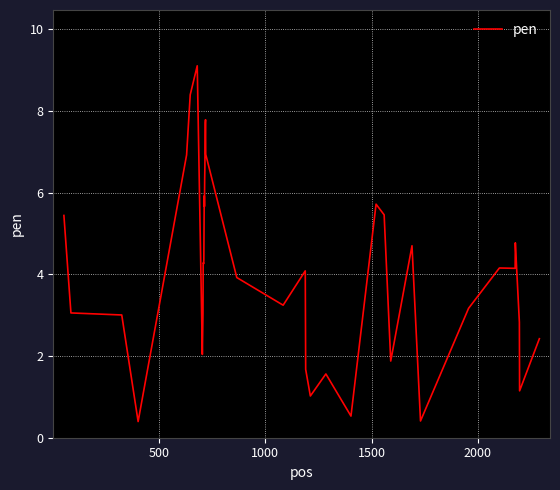

What is the difference between the maximum and minimum values?

8.7